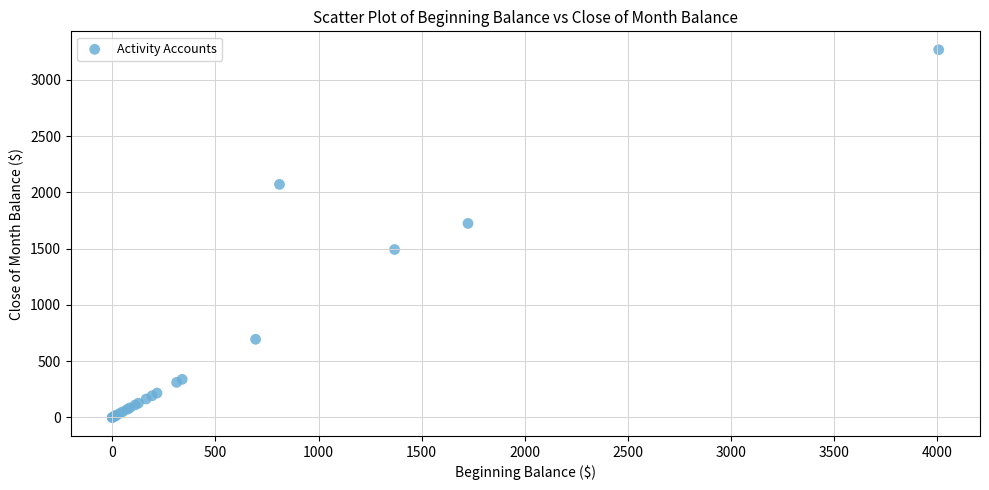

What Y value in the scatter plot is closest to 1633?

1724.3